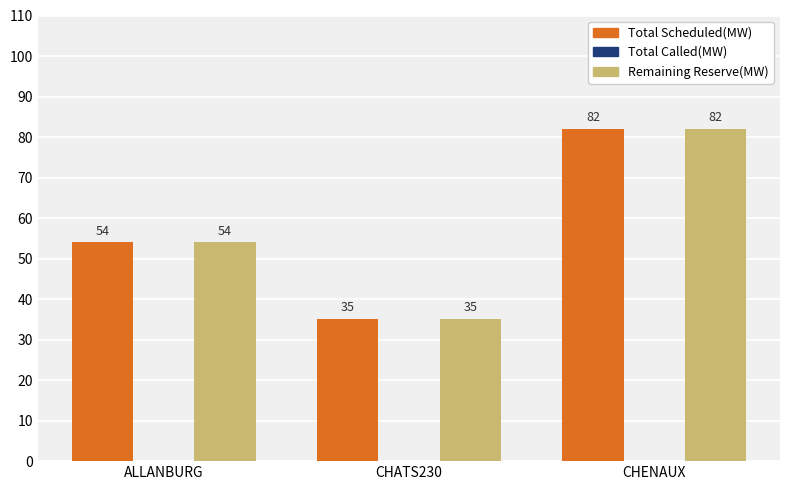

How many bars are there in total?

6